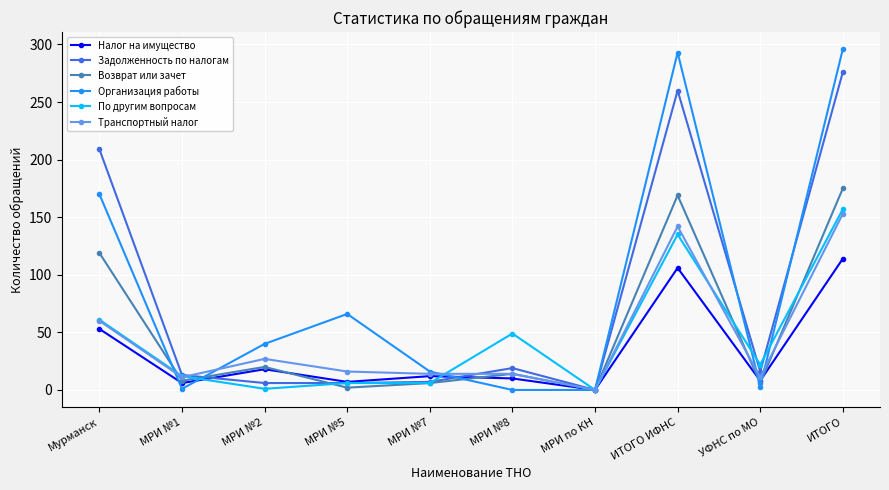

Does the chart display data point markers on the line(s)?

Yes